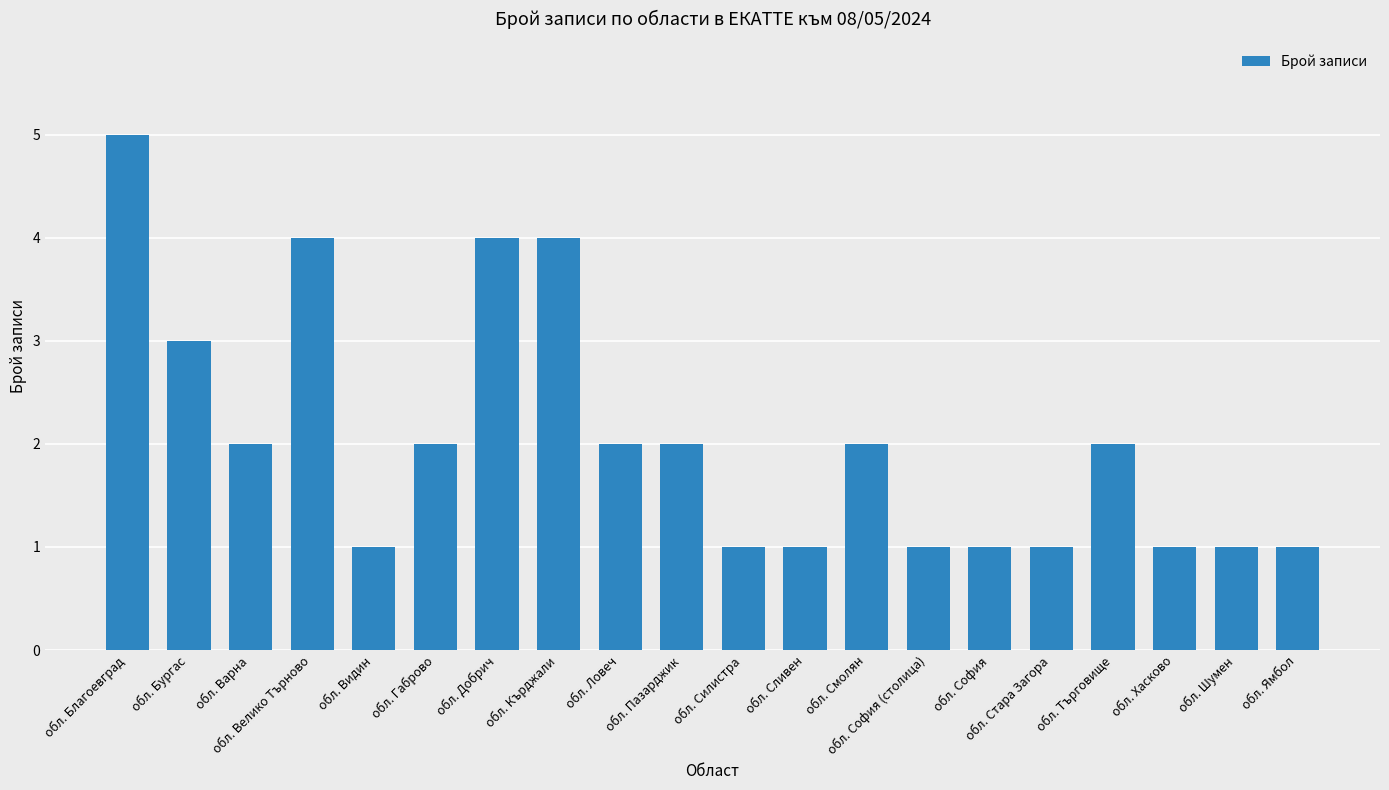

What is the maximum value shown in the chart?

5